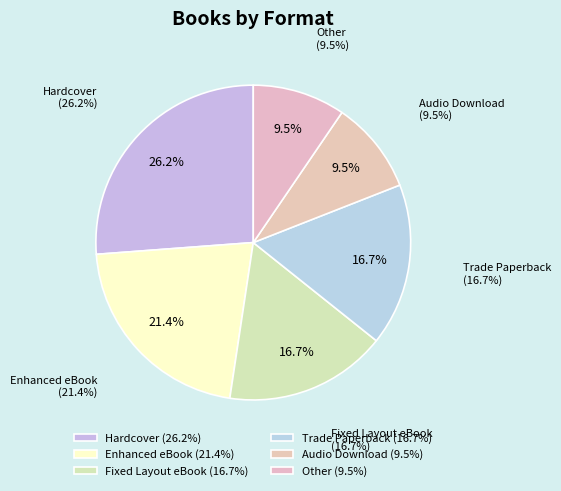

How many segments does this pie chart have?

6